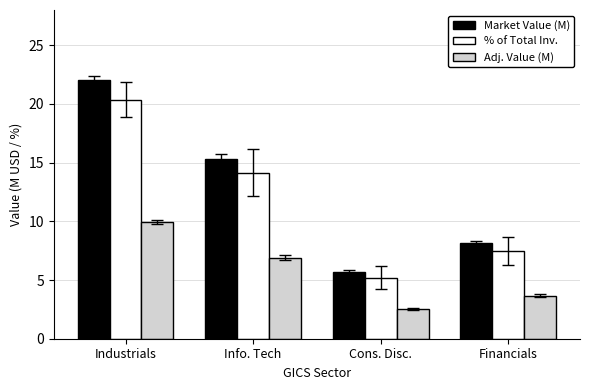

What is the smallest value displayed?

2.5